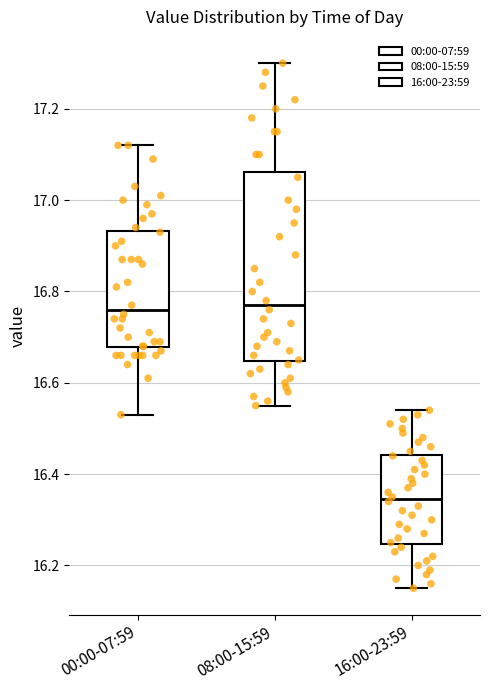

Reading left to right, read every box against the y-axis: the position of its median line, the range the box covers, and the ends of its whiskers. The values are not printed on the chart, so give them approximately, as read against the axis.

00:00-07:59: median 16.76, box 16.68 to 16.94, whiskers 16.54 to 17.12
08:00-15:59: median 16.78, box 16.64 to 17.06, whiskers 16.56 to 17.30
16:00-23:59: median 16.34, box 16.24 to 16.44, whiskers 16.16 to 16.54